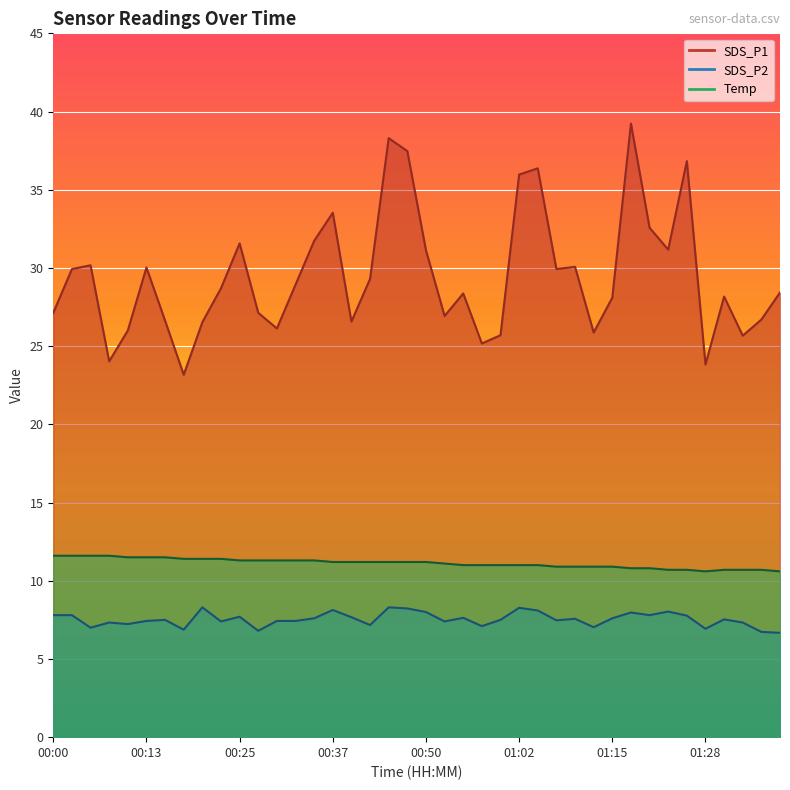

True or false: Temp and SDS_P1 cross at least once.

False